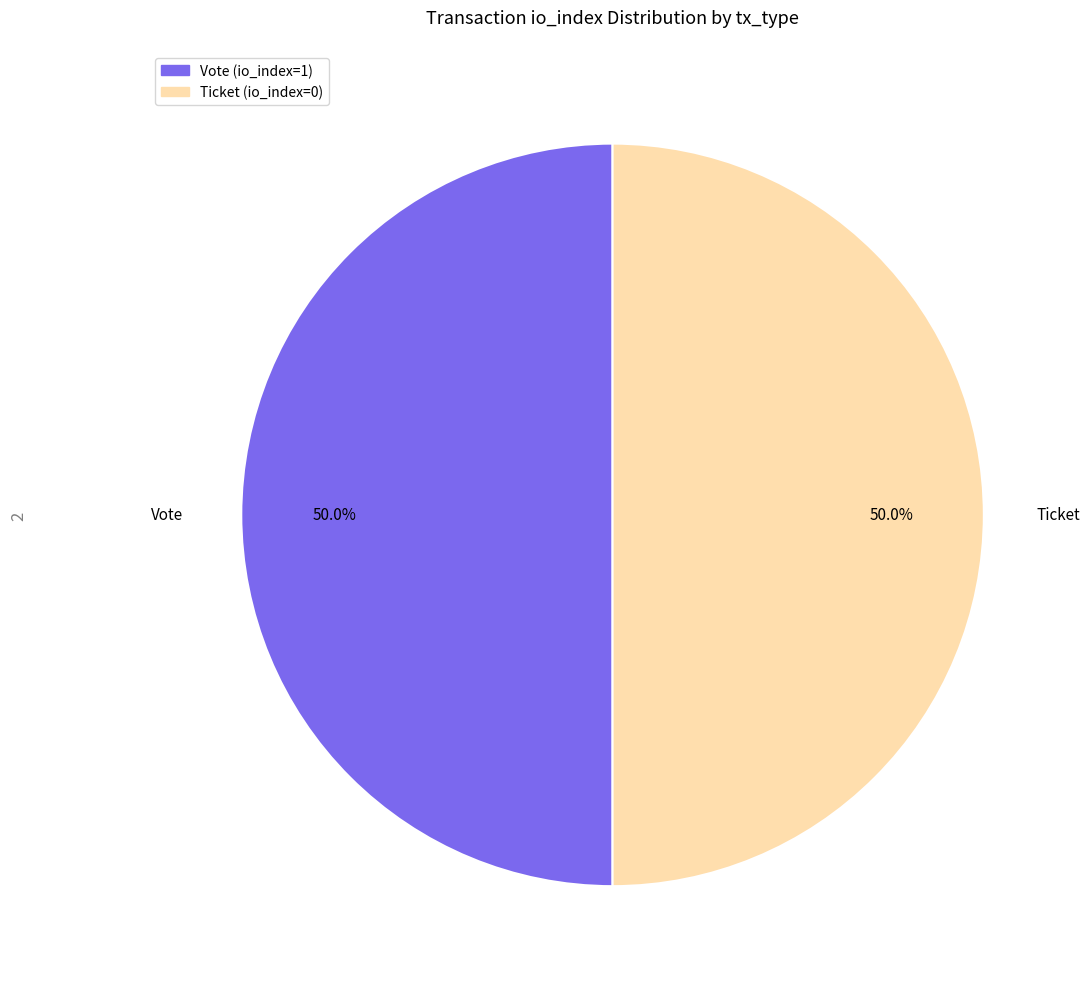

To the nearest percent, what is the difference between the Vote and Ticket slice percentages?

0%